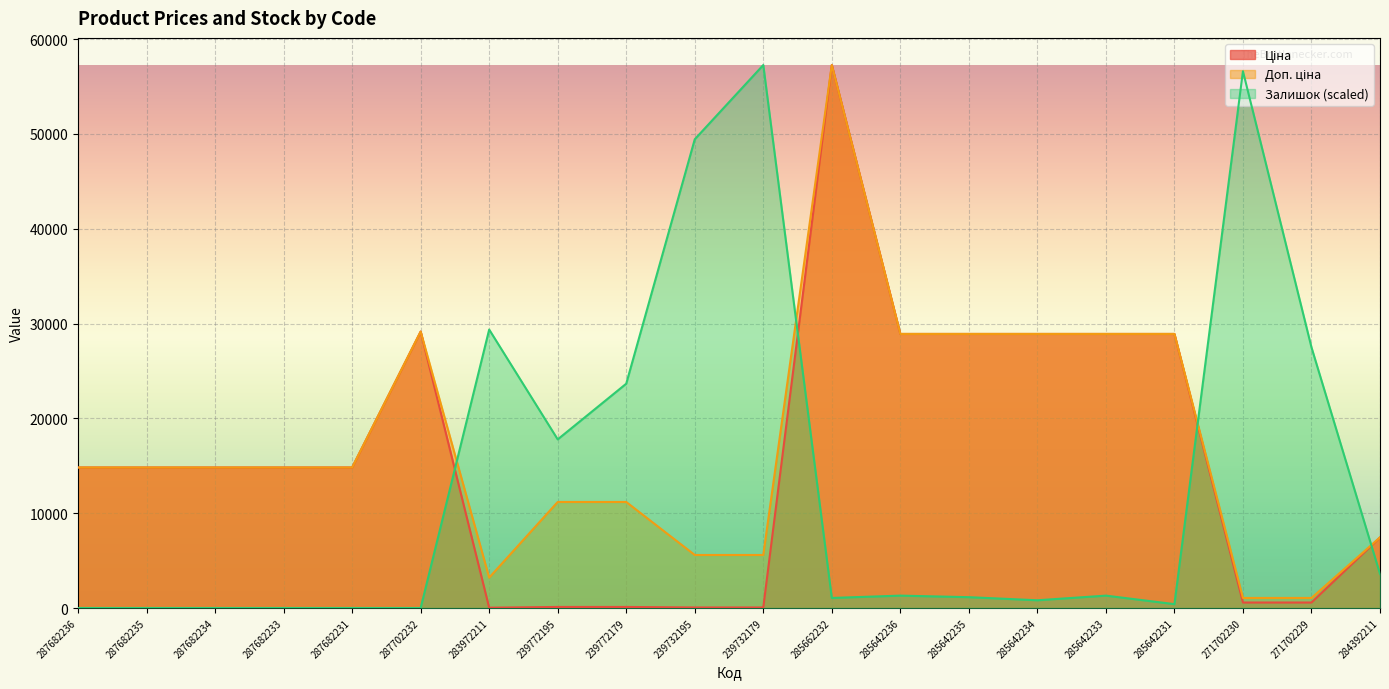

Which category has the highest value in the Доп. ціна series?

285662232